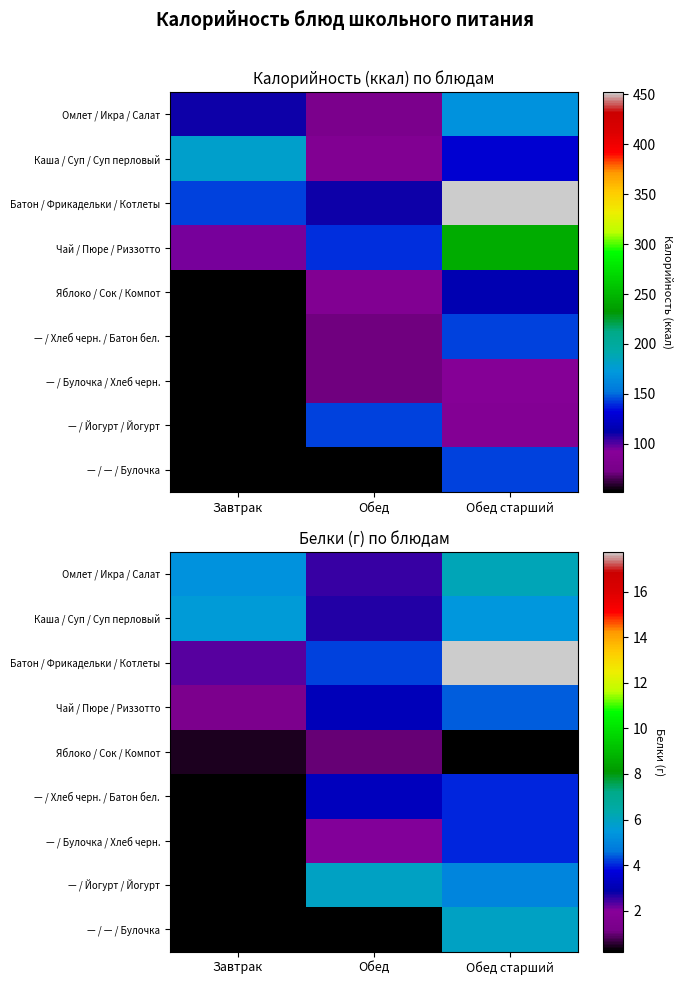

The Каша / Суп / Суп перловый series shows 2.6 at Обед. True or false?

True